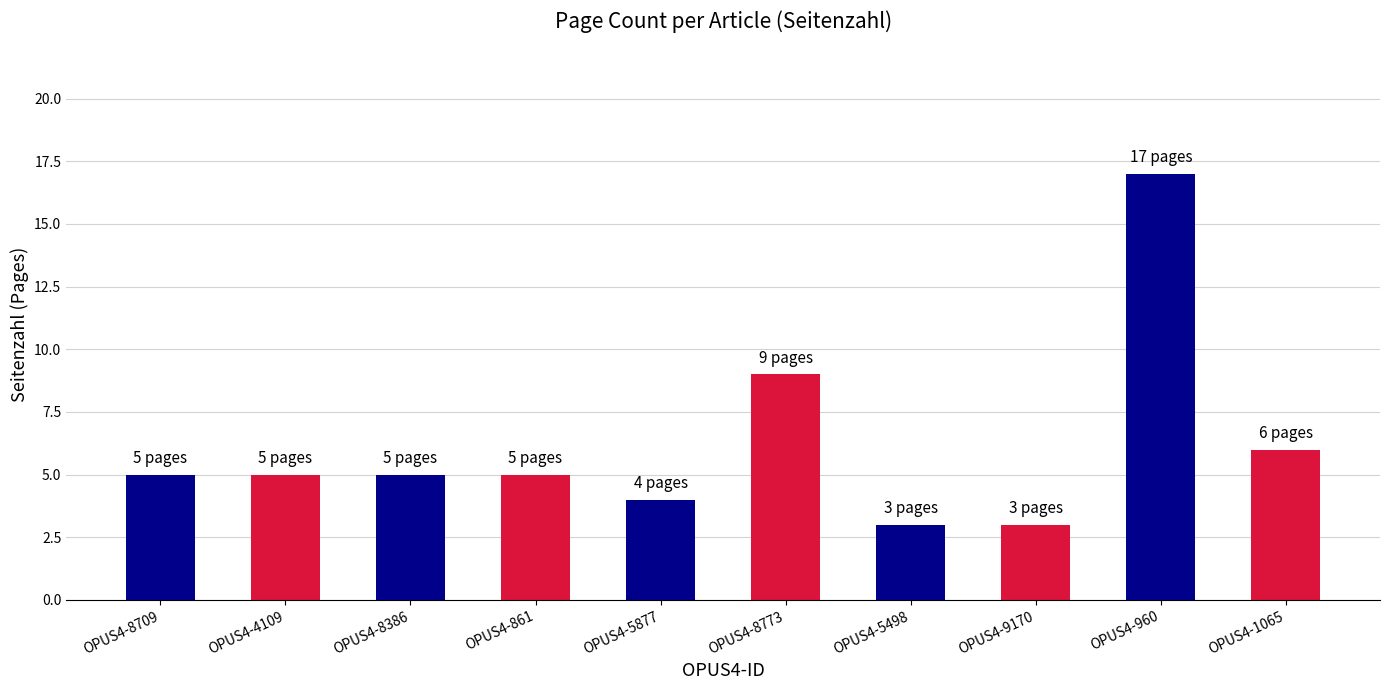

What is the change in value from OPUS4-8773 to OPUS4-9170?

-6